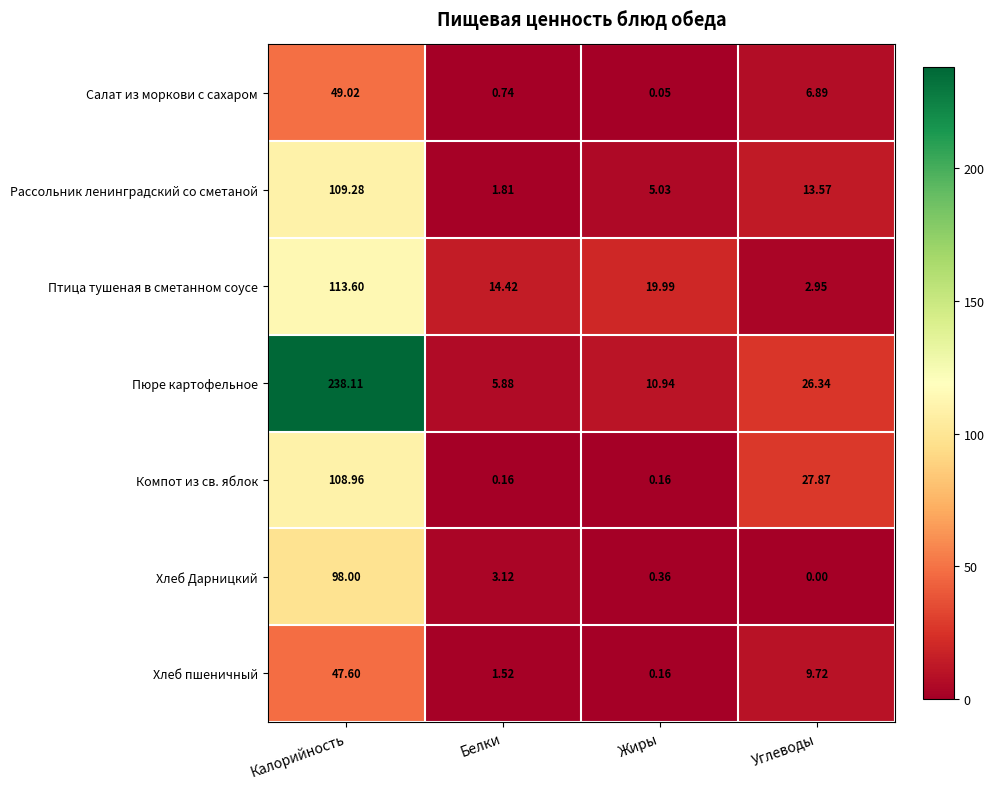

List the series in order of their peak value, lowest first.

Хлеб пшеничный, Салат из моркови с сахаром, Хлеб Дарницкий, Компот из св. яблок, Рассольник ленинградский со сметаной, Птица тушеная в сметанном соусе, Пюре картофельное